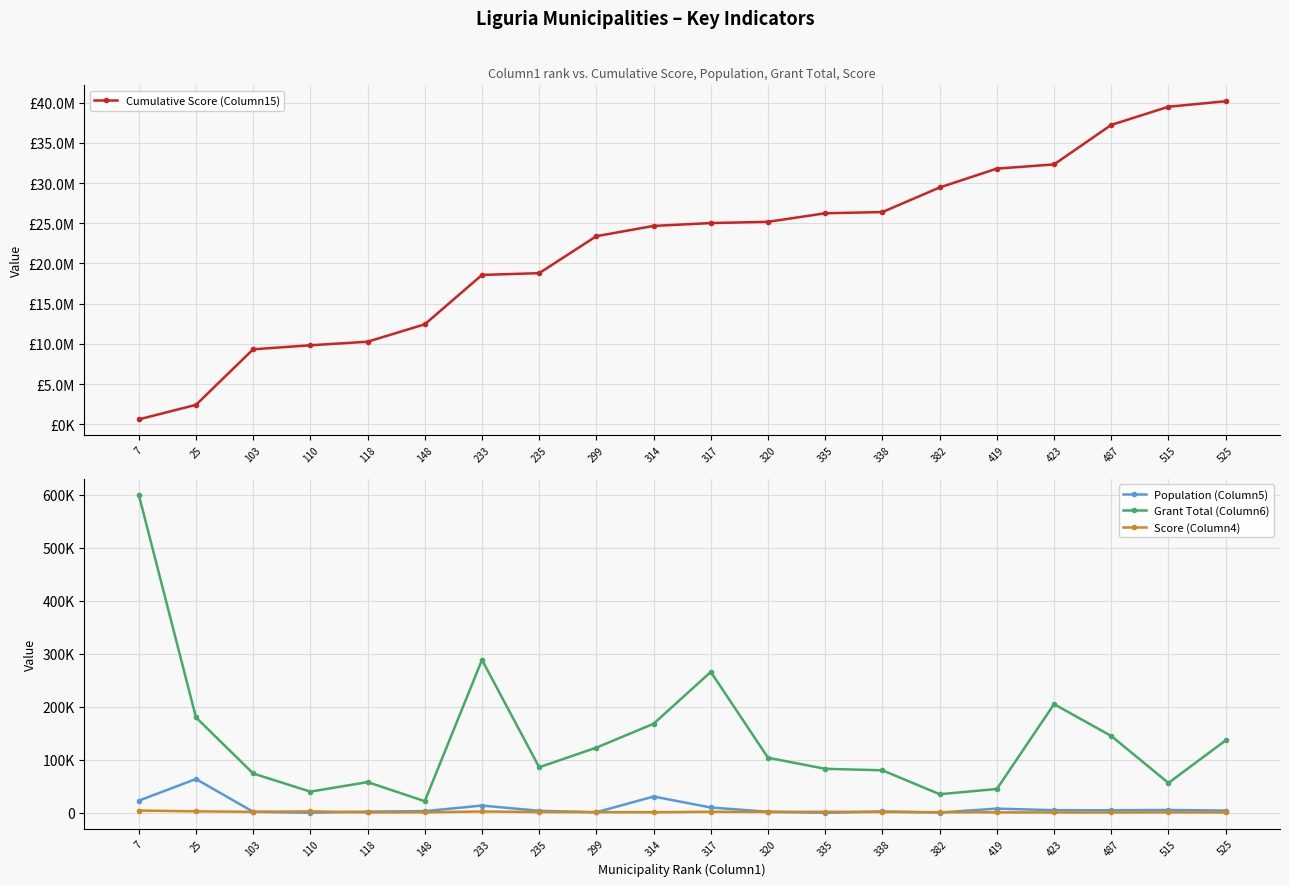

True or false: Cumulative Score (Column15) and Grant Total (Column6) intersect in this chart.

False